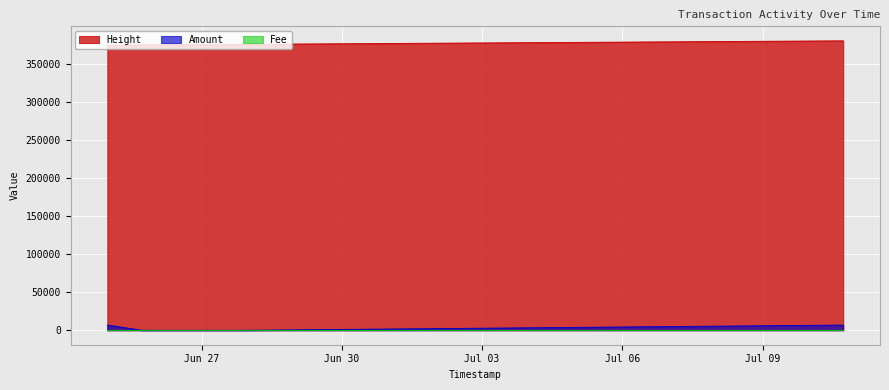

Which category has the lowest value in the Height series?

2017-06-24 23:34:09